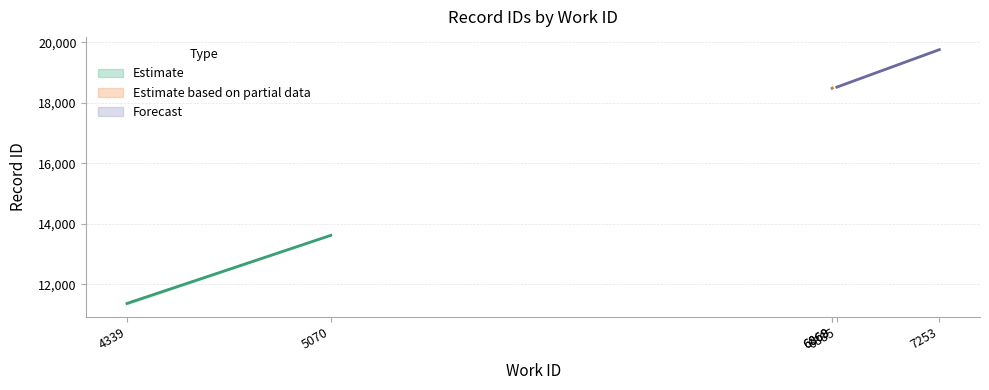

What is the value of the 1st point from the left?

11341